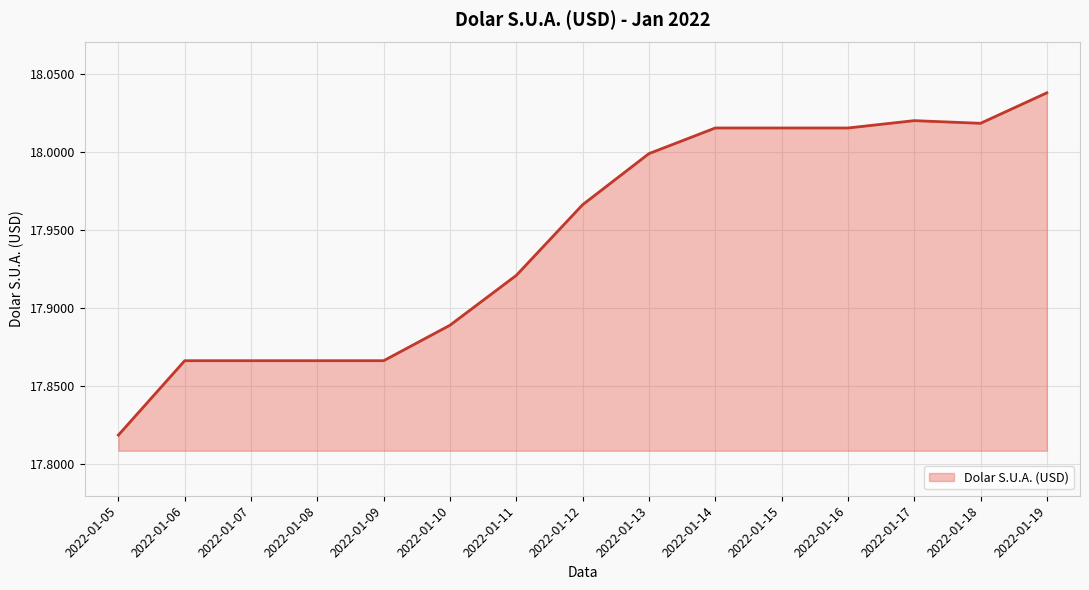

How many lines are shown in the chart?

1